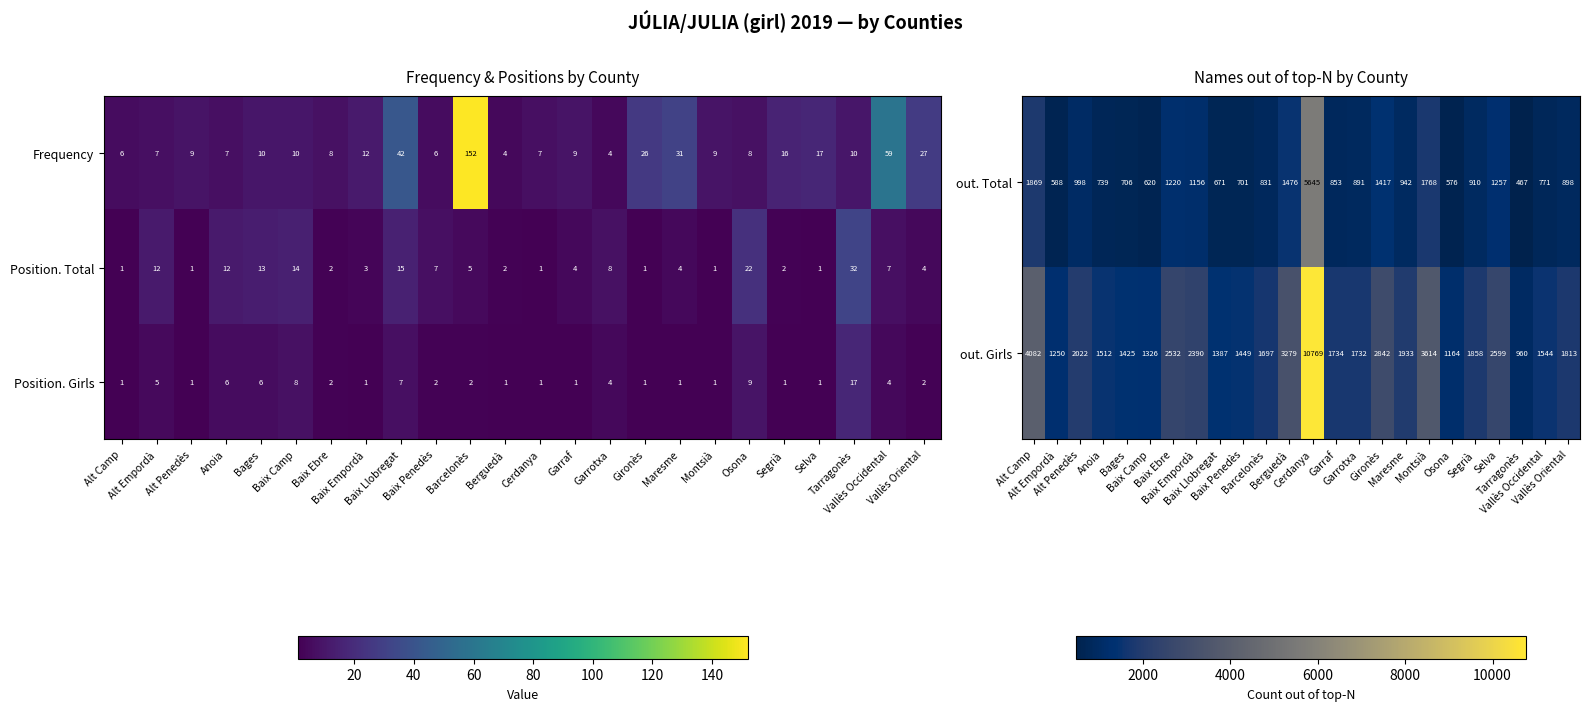

What is the spread (max minus min) of values at Gironès?

2841